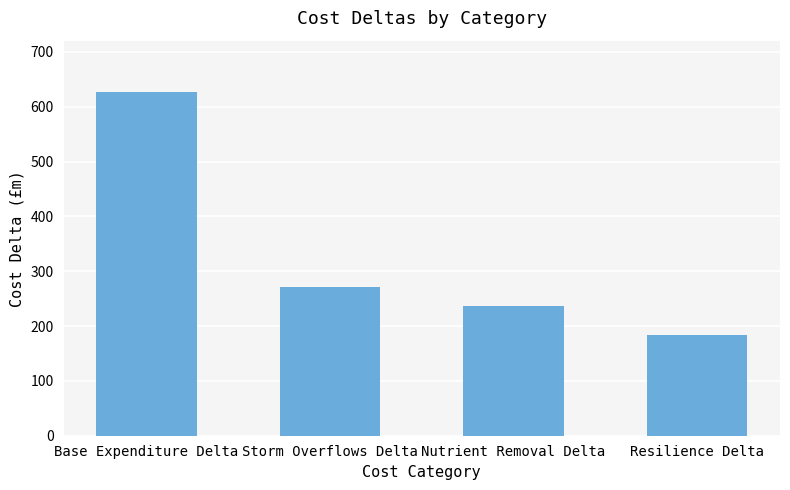

At which label does the data first exceed 270?

Base Expenditure Delta